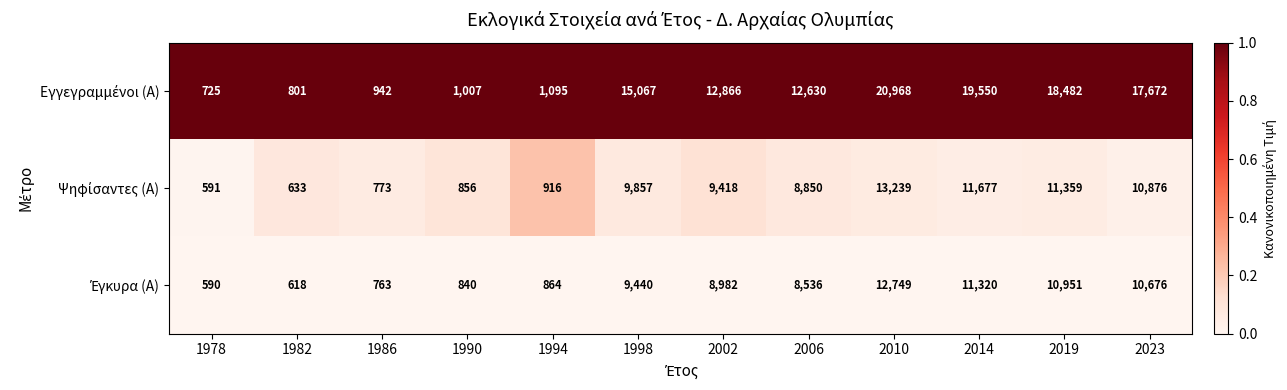

At how many categories does at least one series exceed 4070?

7